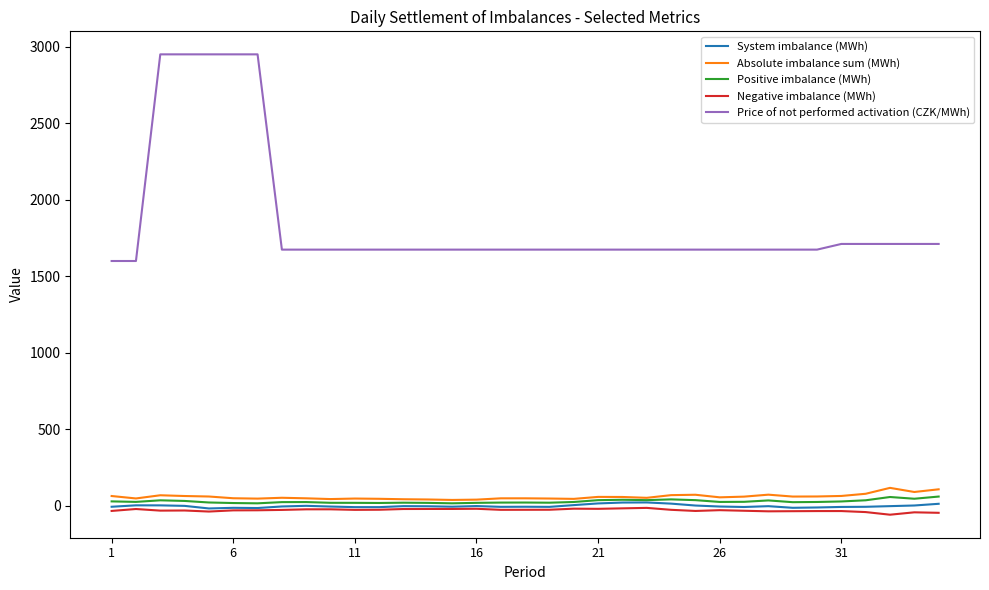

True or false: System imbalance (MWh) and Price of not performed activation (CZK/MWh) intersect in this chart.

False